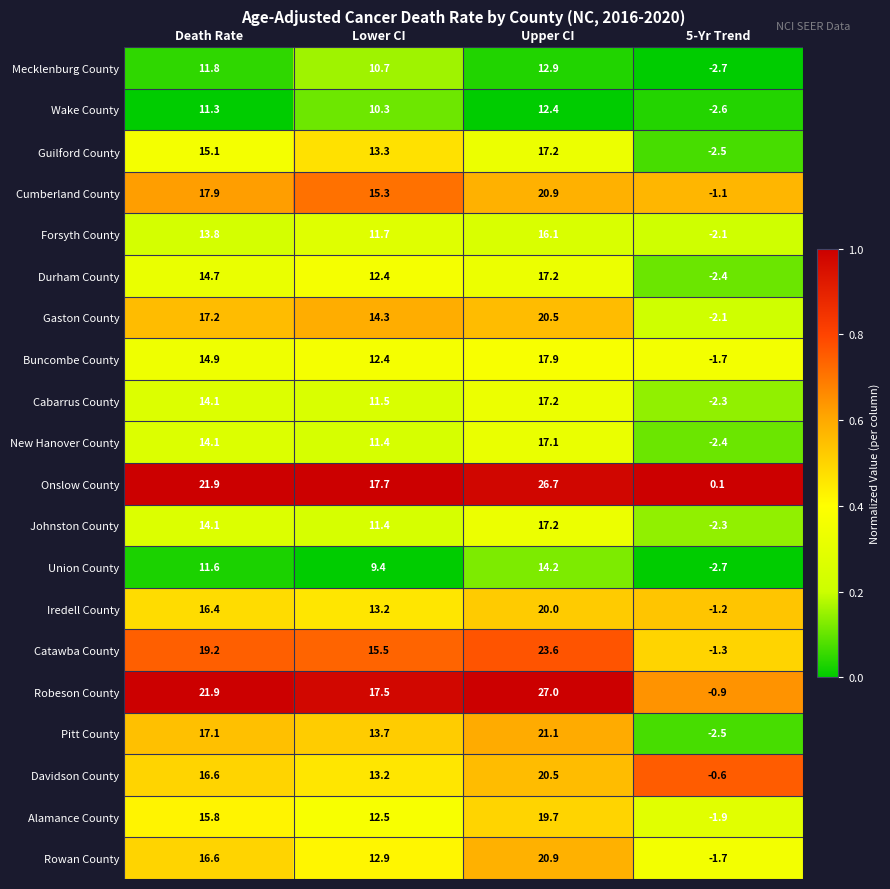

Which series changed the most between Death Rate and Upper CI?

Robeson County